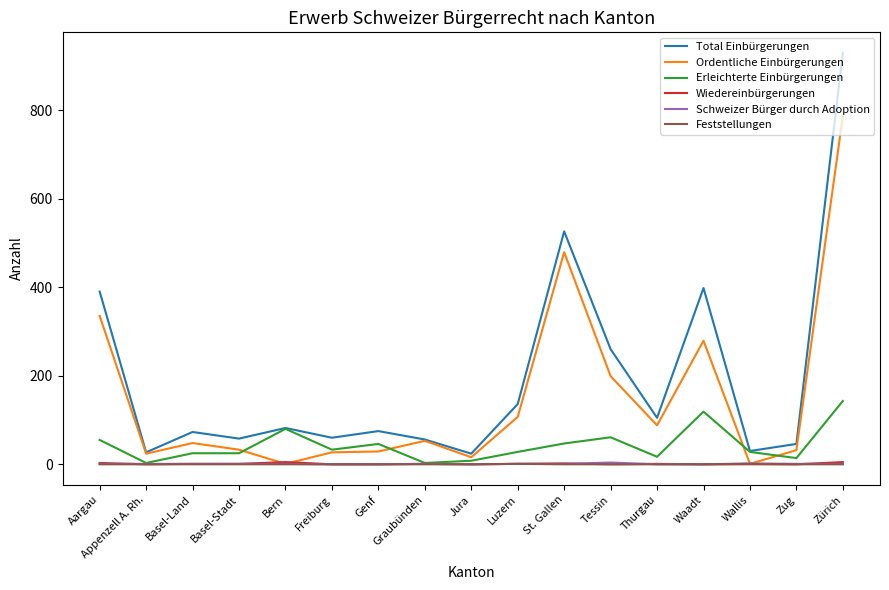

Count the Schweizer Bürger durch Adoption values in the range 0 to 1.

15